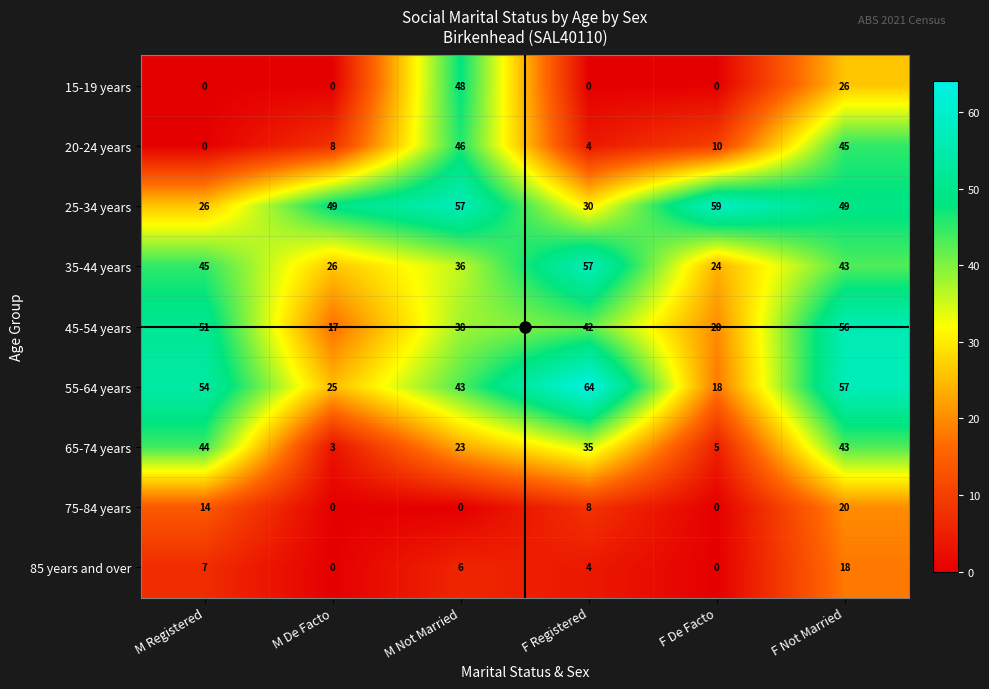

Which category has the highest value across all series?

F Registered